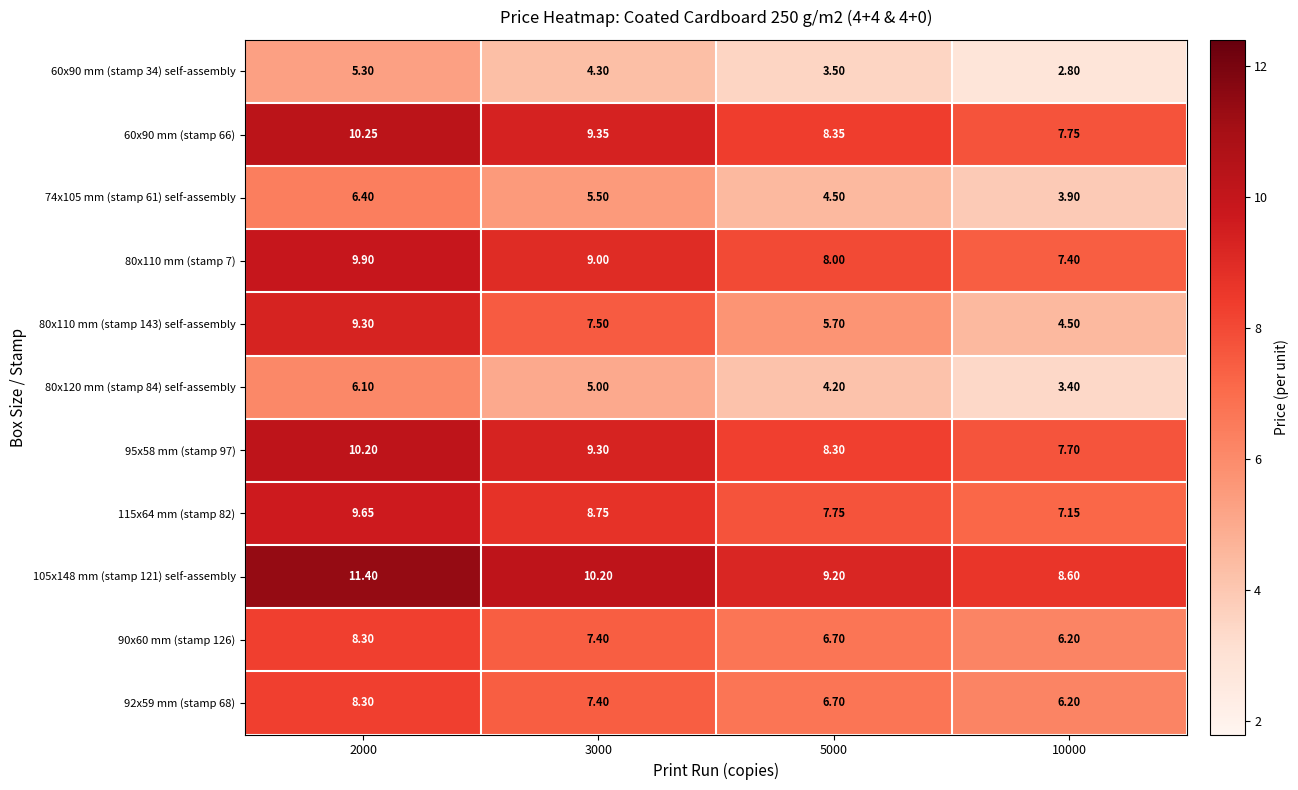

At which category is the sum across all series the highest?

2000